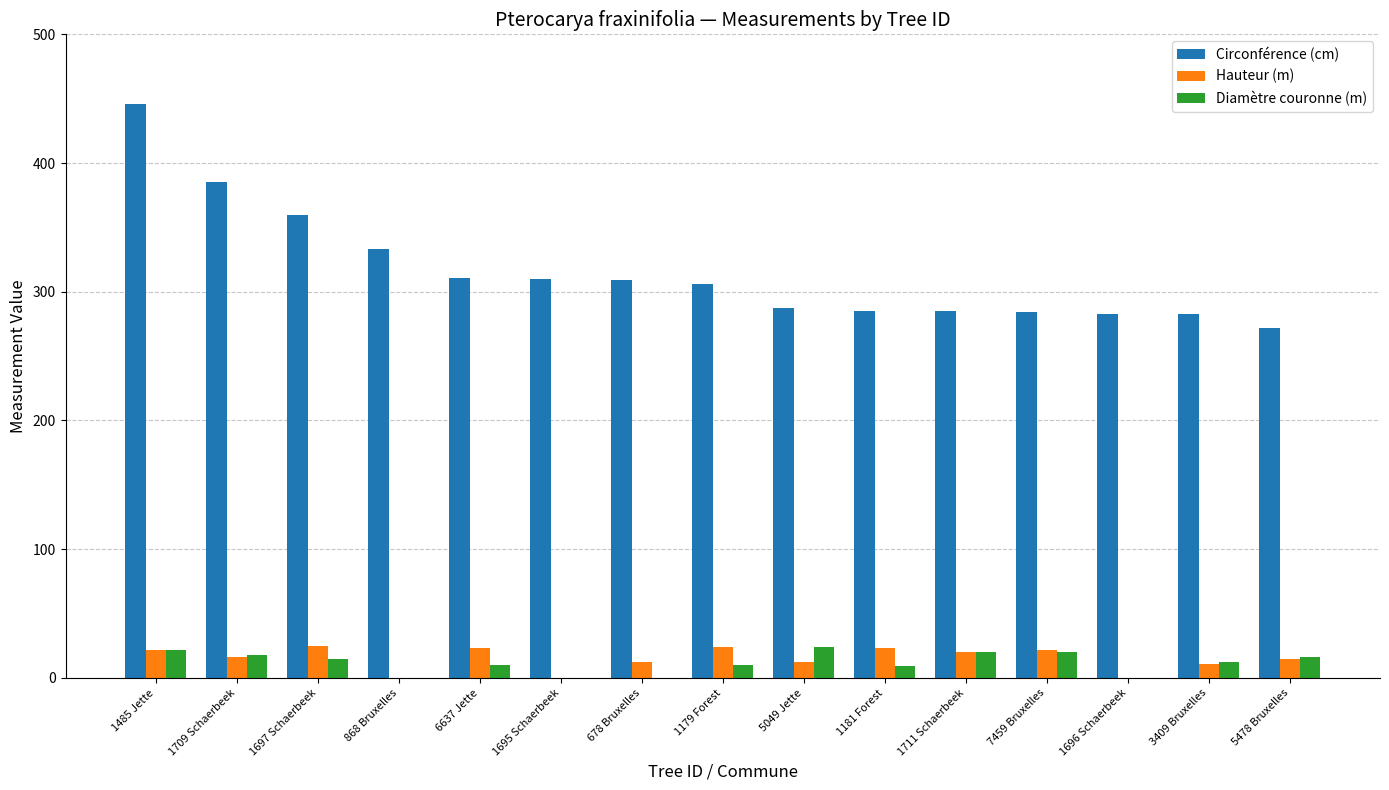

How many distinct data groups are displayed?

3